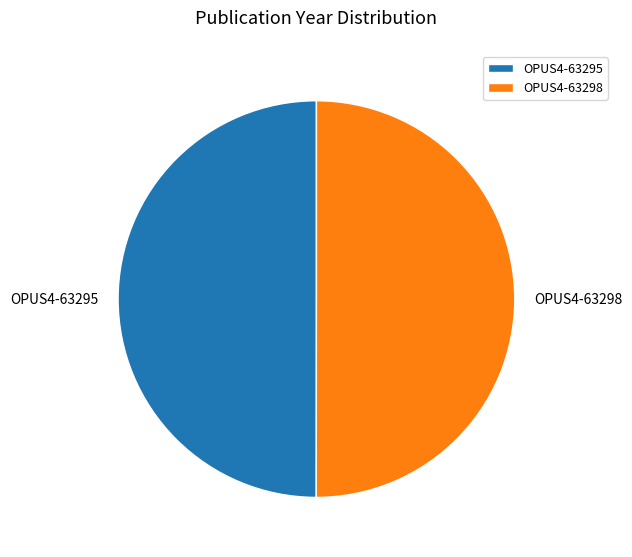

True or false: OPUS4-63295 accounts for 61% of the total.

False